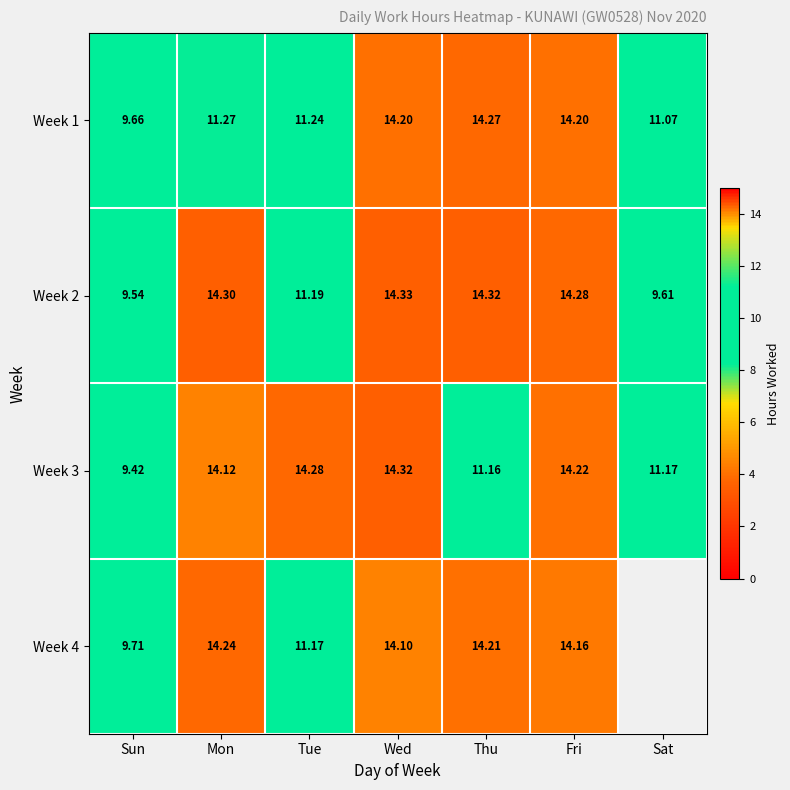

What is the average value of the Week 1 series?

12.3